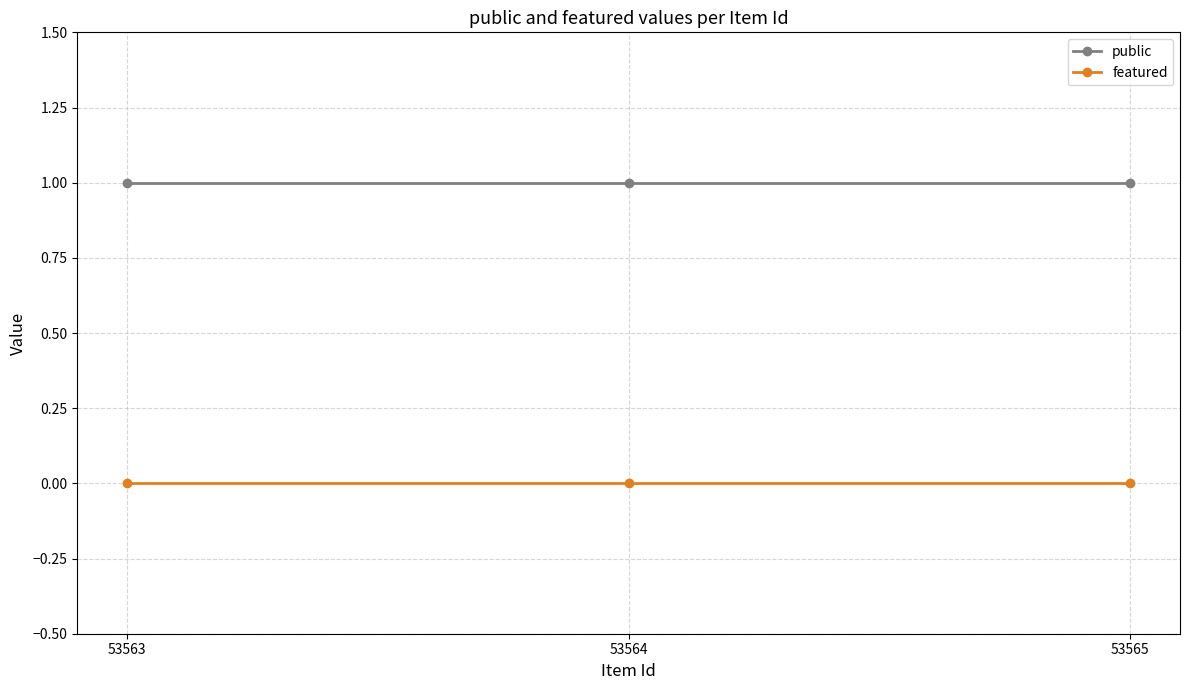

Reading left to right, list all the values displayed in this chart.

public: 53563=1	53564=1	53565=1
featured: 53563=0	53564=0	53565=0